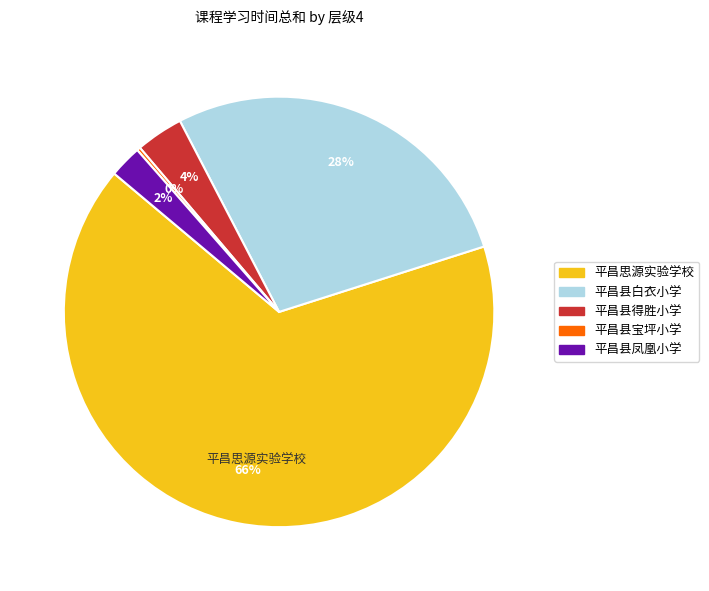

Approximately how many times larger is the value at 平昌县白衣小学 compared to 平昌思源实验学校?

0.4